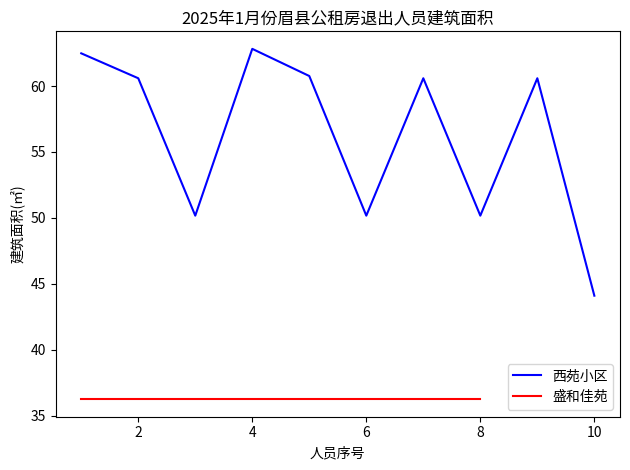

What is the minimum value for 西苑小区?

44.1